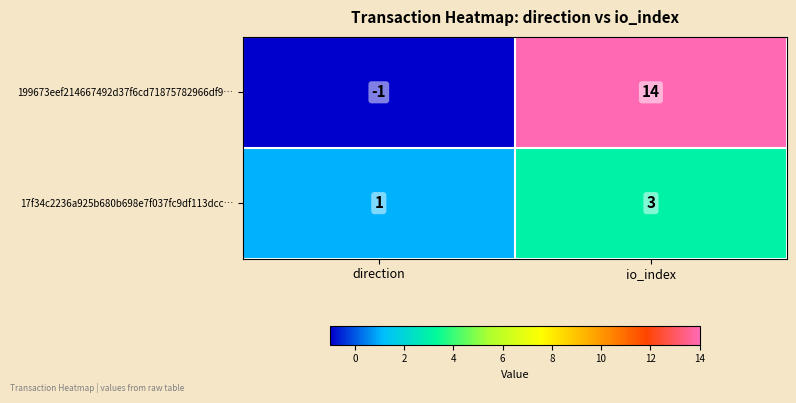

Read the 17f34c2236a925b680b698e7f037fc9df113dcc… value at io_index.

3